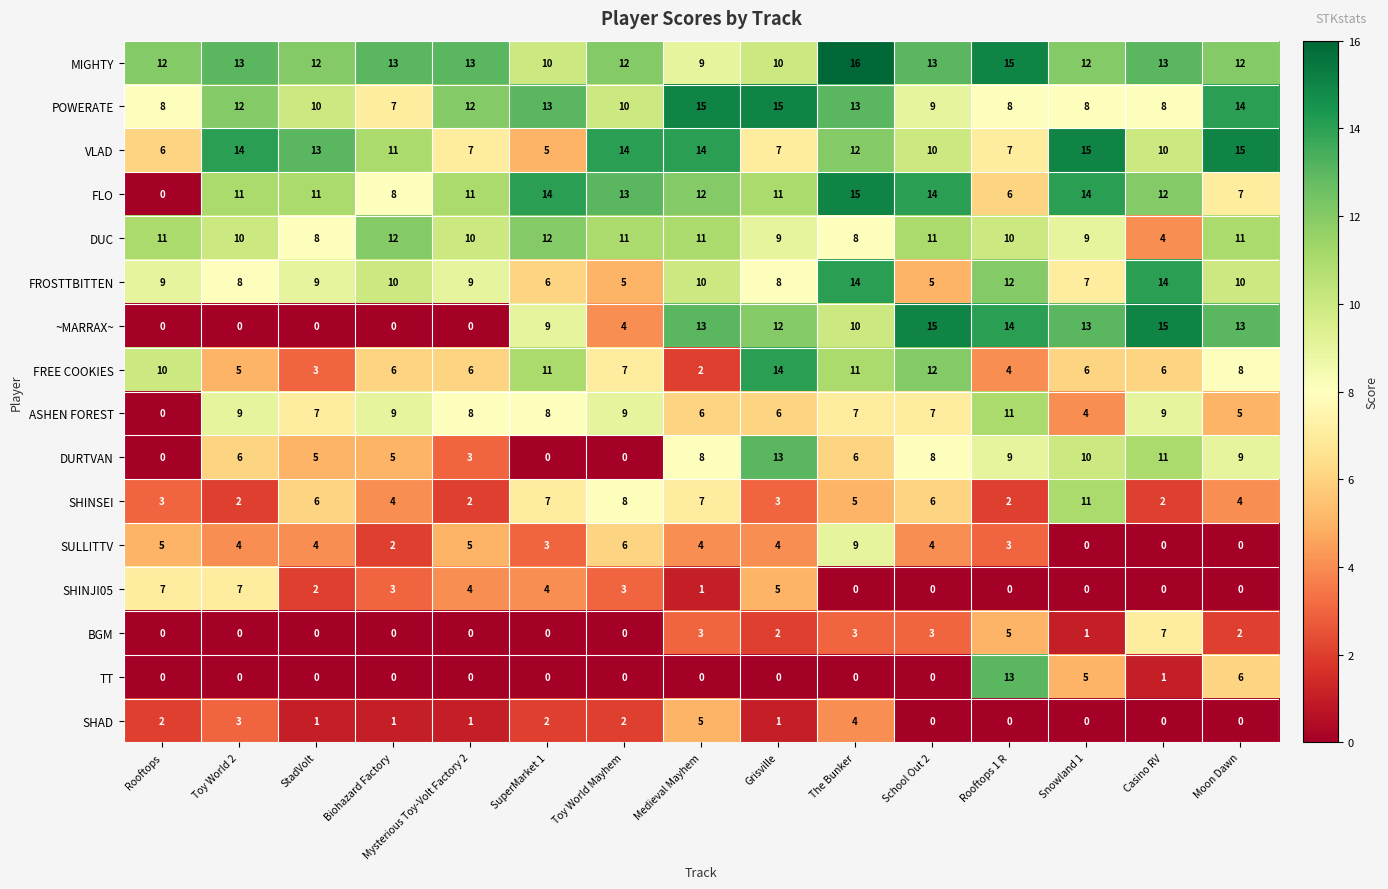

What is the minimum value for POWERATE?

7